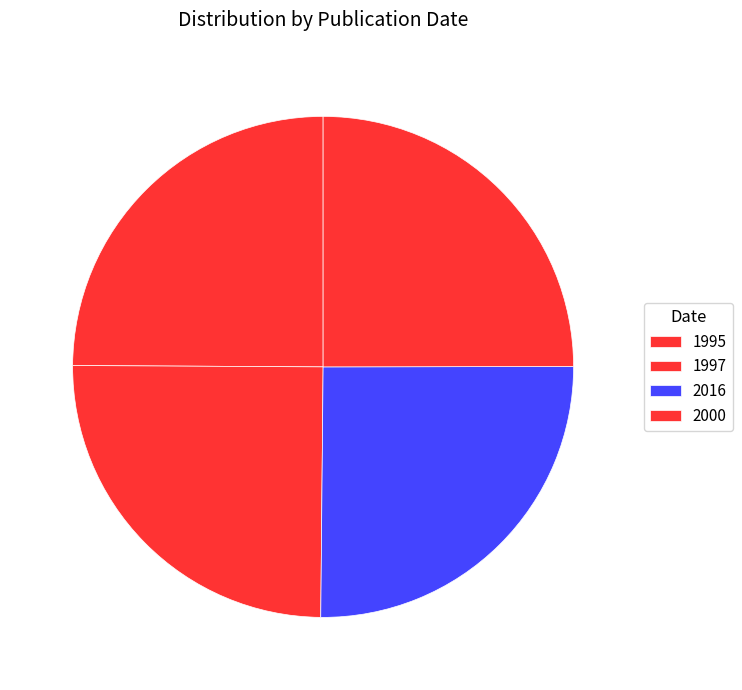

What percentage is the 2016 slice, to the nearest percent?

25%